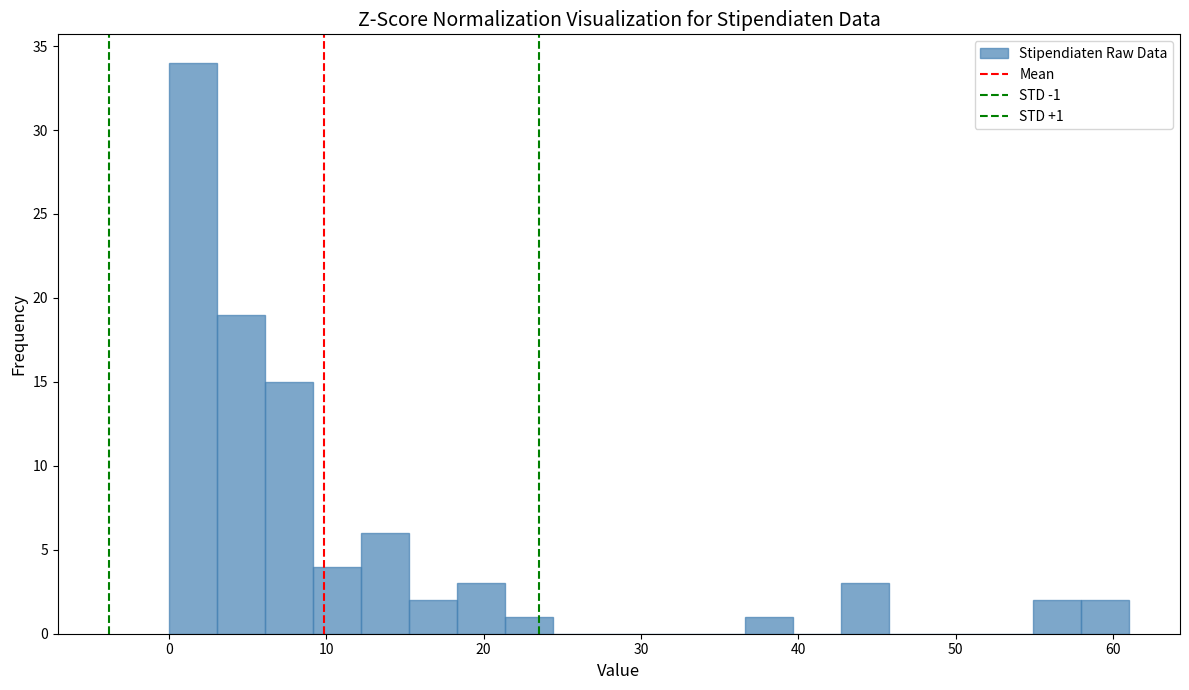

Read against the x-axis, roughly where is the centre of the tallest bar?

2